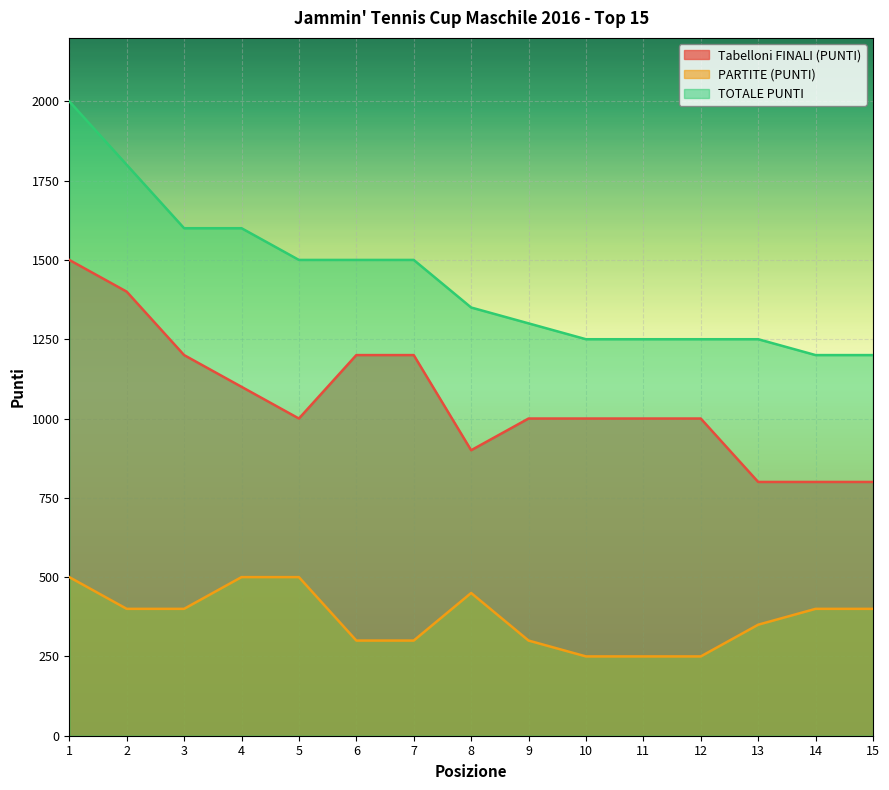

At how many categories does at least one series exceed 1898?

1